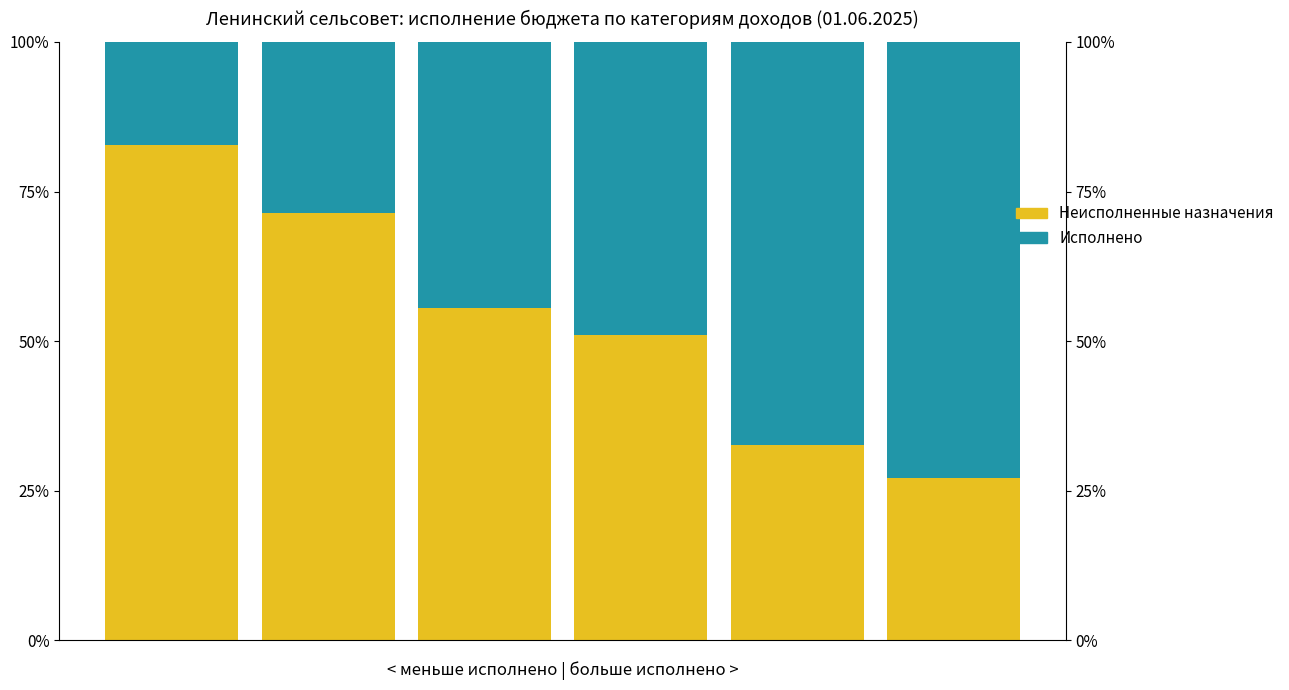

What are all the series names shown in the legend?

Неисполненные назначения, Исполнено